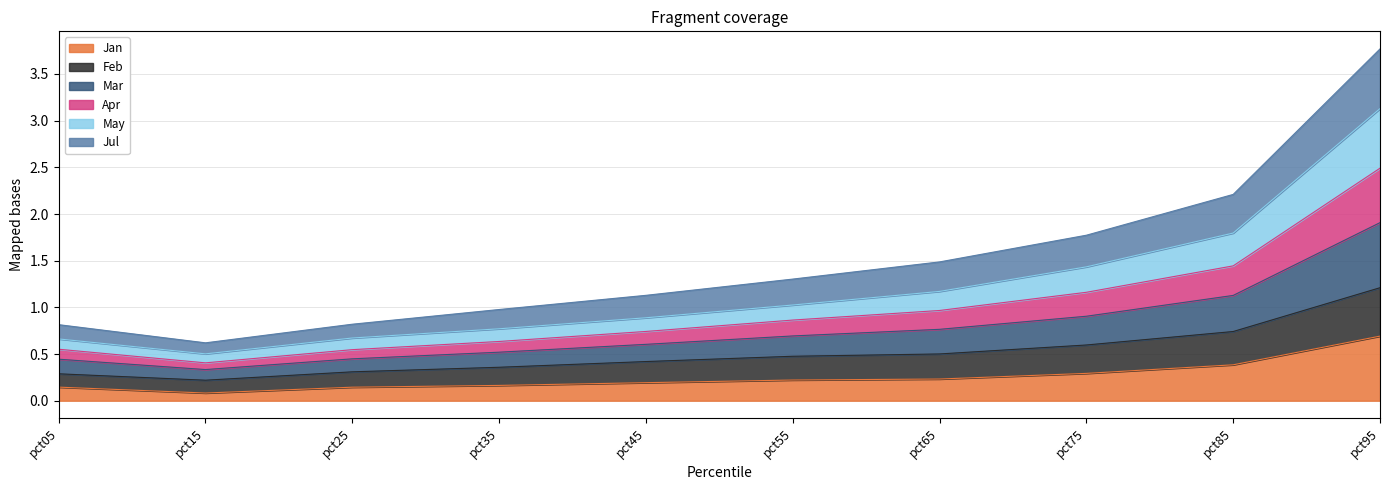

Which has a higher value, pct35 or pct15?

pct35